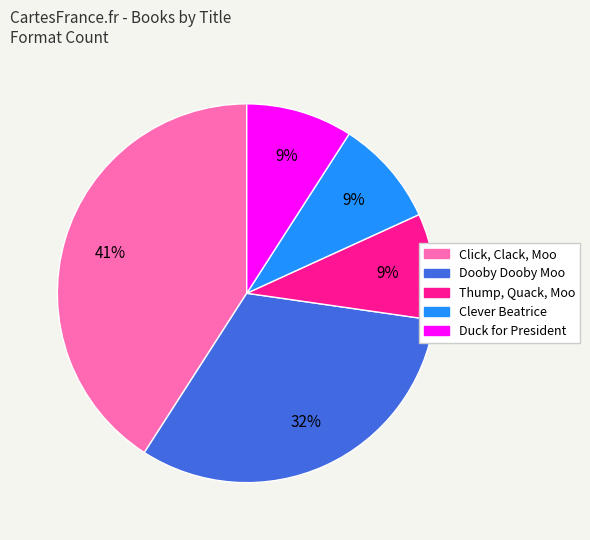

Count the number of slices in the pie.

5